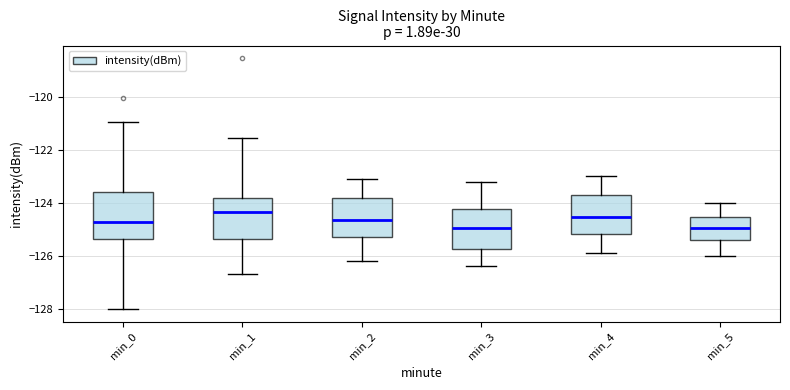

Reading left to right, transcribe this box plot: for each box, give where its median line is, the range the box spans, and where its two whiskers end, as read against the y-axis. The values are not printed on the chart, so give them approximately, as read against the axis.

min_0: median -124.8, box -125.4 to -123.6, whiskers -128.0 to -121.0
min_1: median -124.4, box -125.4 to -123.8, whiskers -126.6 to -121.6
min_2: median -124.6, box -125.2 to -123.8, whiskers -126.2 to -123.0
min_3: median -125.0, box -125.8 to -124.2, whiskers -126.4 to -123.2
min_4: median -124.6, box -125.2 to -123.8, whiskers -125.8 to -123.0
min_5: median -125.0, box -125.4 to -124.6, whiskers -126.0 to -124.0